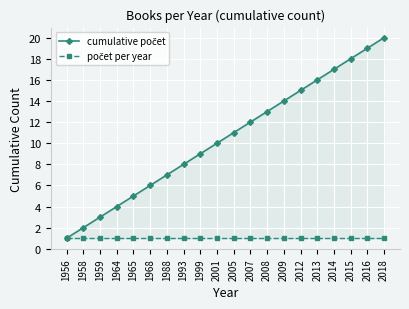

True or false: počet per year and cumulative počet cross at least once.

False